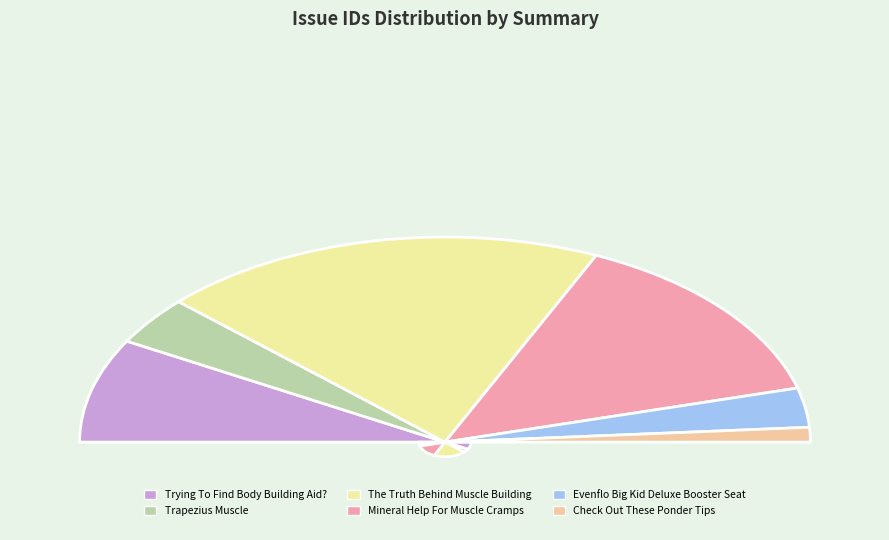

True or false: Mineral Help For Muscle Cramps accounts for 42% of the total.

False